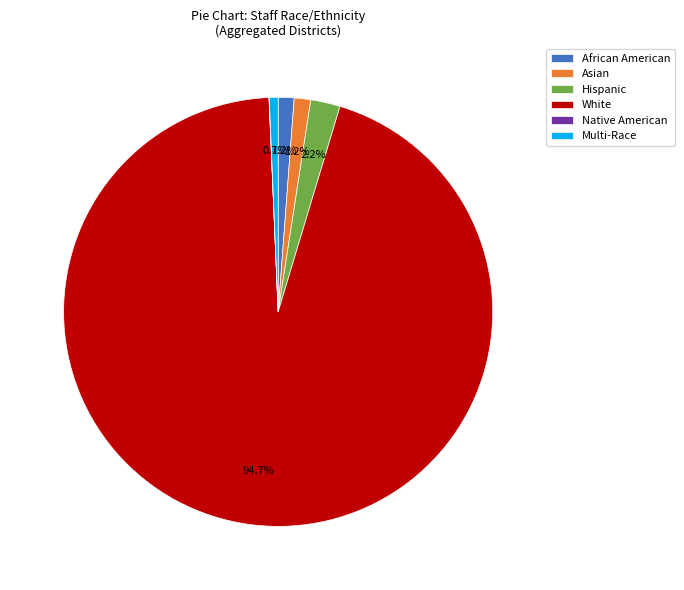

How much of the chart is everything except Asian?

98.8%